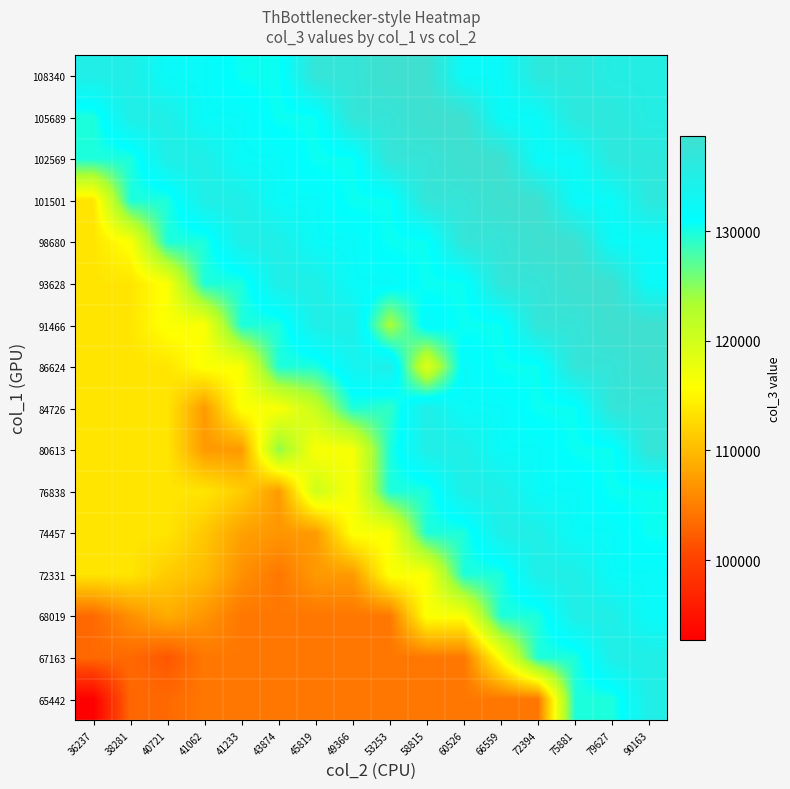

Reading left to right, what are all the values shown in this chart?

108340: 36237=134946.0	38281=134946.0	40721=132046.0	41062=132046.0	41233=130456.0	43874=130456.0	45819=137385.0	49366=137385.0	53253=138669.0	58815=138669.0	60526=132049.0	66559=132049.0	72394=136517.0	75881=136517.0	79627=135374.0	90163=135374.0
105689: 36237=129705.0	38281=134946.0	40721=134946.0	41062=132046.0	41233=132046.0	43874=130456.0	45819=130456.0	49366=137385.0	53253=137385.0	58815=138669.0	60526=138669.0	66559=132049.0	72394=132049.0	75881=136517.0	79627=136517.0	90163=135374.0
102569: 36237=129705.0	38281=129705.0	40721=134946.0	41062=134946.0	41233=132046.0	43874=132046.0	45819=130456.0	49366=130456.0	53253=137385.0	58815=137385.0	60526=138669.0	66559=138669.0	72394=132049.0	75881=132049.0	79627=136517.0	90163=136517.0
101501: 36237=113545.0	38281=129705.0	40721=129705.0	41062=134946.0	41233=134946.0	43874=132046.0	45819=132046.0	49366=130456.0	53253=130456.0	58815=137385.0	60526=137385.0	66559=138669.0	72394=138669.0	75881=132049.0	79627=132049.0	90163=136517.0
98680: 36237=113545.0	38281=116118.0	40721=129705.0	41062=129705.0	41233=134946.0	43874=134946.0	45819=132046.0	49366=132046.0	53253=130456.0	58815=130456.0	60526=137385.0	66559=137385.0	72394=138669.0	75881=138669.0	79627=132049.0	90163=132049.0
93628: 36237=113545.0	38281=113545.0	40721=116118.0	41062=129705.0	41233=129705.0	43874=134946.0	45819=134946.0	49366=132046.0	53253=132046.0	58815=130456.0	60526=130456.0	66559=137385.0	72394=137385.0	75881=138669.0	79627=138669.0	90163=132049.0
91466: 36237=113545.0	38281=113545.0	40721=116118.0	41062=116118.0	41233=129705.0	43874=129705.0	45819=134946.0	49366=134946.0	53253=123290.5	58815=132046.0	60526=130456.0	66559=130456.0	72394=137385.0	75881=137385.0	79627=138669.0	90163=138669.0
86624: 36237=113545.0	38281=113545.0	40721=113545.0	41062=116118.0	41233=116118.0	43874=129705.0	45819=129705.0	49366=133398.3	53253=134946.0	58815=118745.0	60526=132046.0	66559=130456.0	72394=130456.0	75881=137385.0	79627=137385.0	90163=138669.0
84726: 36237=113545.0	38281=113545.0	40721=113545.0	41062=107203.0	41233=116118.0	43874=116118.0	45819=120971.5	49366=129705.0	53253=128852.8	58815=134946.0	60526=132046.0	66559=132046.0	72394=130456.0	75881=130456.0	79627=137385.0	90163=137385.0
80613: 36237=113545.0	38281=113545.0	40721=113545.0	41062=107203.0	41233=107203.0	43874=124930.3	45819=116118.0	49366=116426.0	53253=129705.0	58815=134946.0	60526=134946.0	66559=132046.0	72394=132046.0	75881=130456.0	79627=130456.0	90163=137385.0
76838: 36237=113545.0	38281=113545.0	40721=113545.0	41062=113545.0	41233=111465.5	43874=107203.0	45819=120384.8	49366=116118.0	53253=129705.0	58815=129705.0	60526=134946.0	66559=134946.0	72394=132046.0	75881=132046.0	79627=130456.0	90163=130456.0
74457: 36237=113545.0	38281=113545.0	40721=113545.0	41062=111003.2	41233=107809.7	43874=106920.0	45819=107203.0	49366=116118.0	53253=116118.0	58815=129705.0	60526=129705.0	66559=134946.0	72394=134946.0	75881=132046.0	79627=132046.0	90163=130456.0
72331: 36237=113545.0	38281=113545.0	40721=111359.5	41062=110022.0	41233=106457.7	43874=104454.0	45819=107203.0	49366=107203.0	53253=116118.0	58815=116118.0	60526=129705.0	66559=129705.0	72394=134946.0	75881=134946.0	79627=132046.0	90163=132046.0
68019: 36237=103313.0	38281=106411.0	40721=108683.7	41062=106814.0	41233=104454.0	43874=104454.0	45819=104454.0	49366=104454.0	53253=104454.0	58815=116118.0	60526=116118.0	66559=129705.0	72394=129705.0	75881=134946.0	79627=134946.0	90163=132046.0
67163: 36237=103313.0	38281=103313.0	40721=101865.5	41062=104454.0	41233=104454.0	43874=104454.0	45819=104454.0	49366=104454.0	53253=104454.0	58815=104454.0	60526=104454.0	66559=116118.0	72394=129705.0	75881=129705.0	79627=134946.0	90163=134946.0
65442: 36237=92728.0	38281=103313.0	40721=103313.0	41062=104454.0	41233=104454.0	43874=104454.0	45819=104454.0	49366=104454.0	53253=104454.0	58815=104454.0	60526=104454.0	66559=104454.0	72394=104454.0	75881=129705.0	79627=129705.0	90163=134946.0